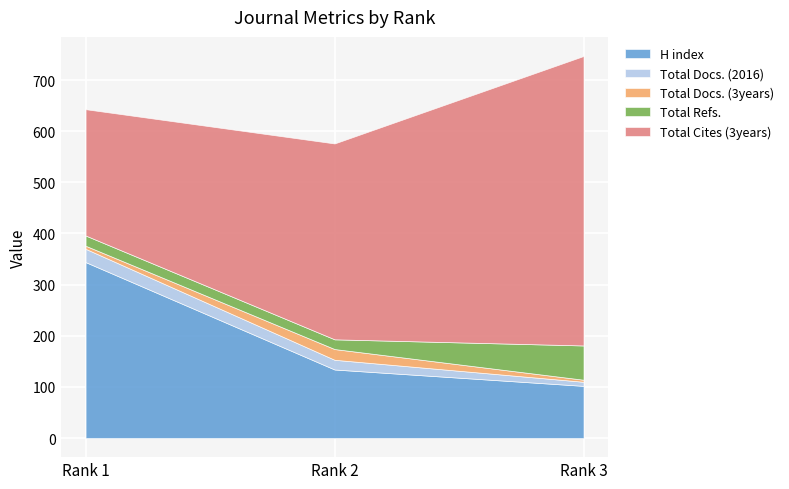

Which series has the largest total across all categories?

Total Cites (3years)